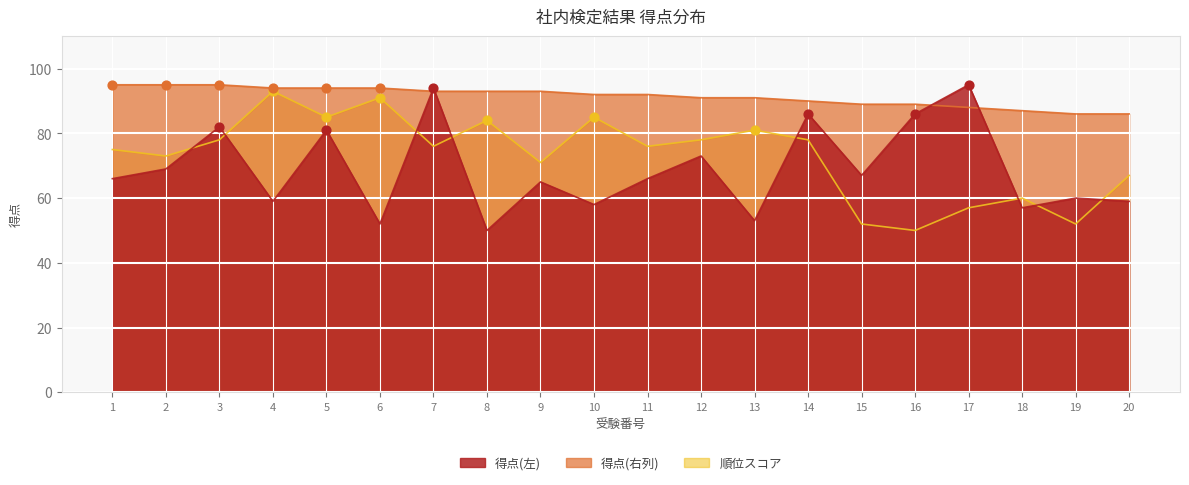

Is the value of 順位スコア at 14 greater than the value of 得点(左) at 14?

No